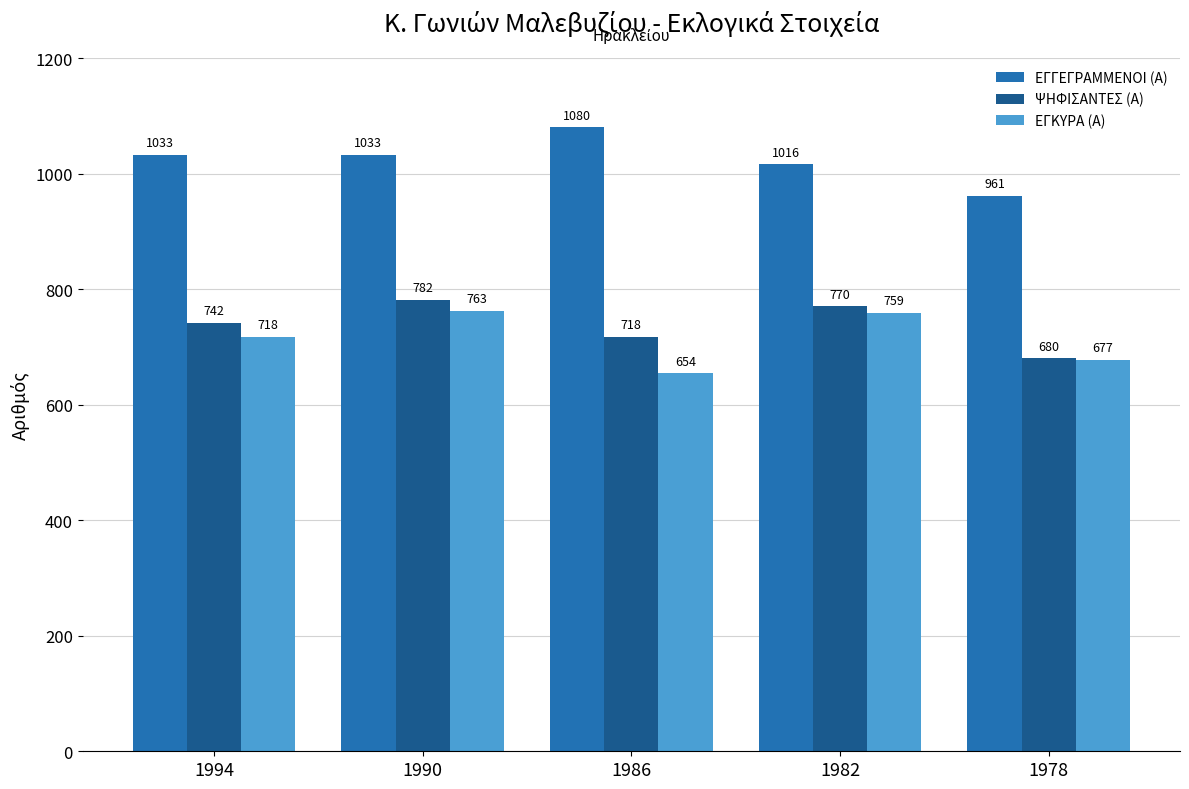

Between 1990 and 1982, which series saw the biggest shift?

ΕΓΓΕΓΡΑΜΜΕΝΟΙ (Α)